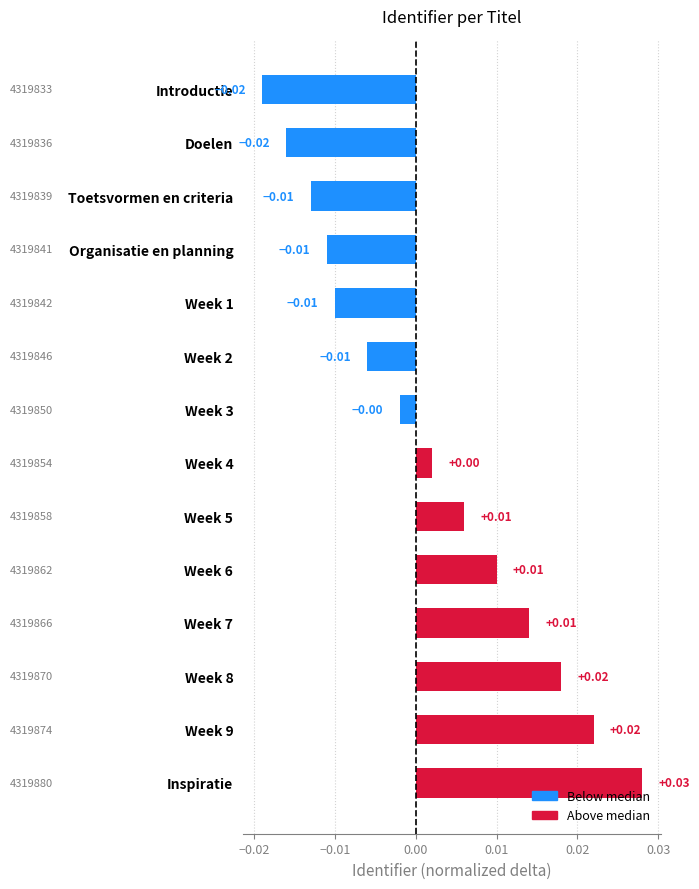

Which has a higher value, Week 9 or Week 1?

Week 9